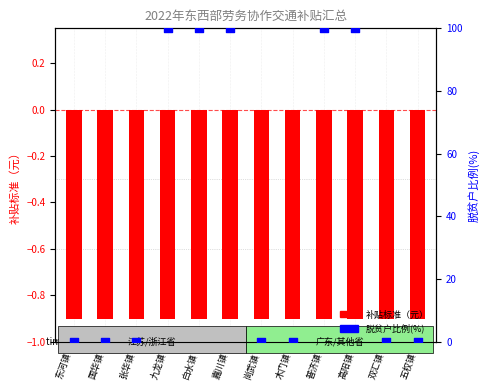

At which category is the sum across all series the highest?

九龙镇